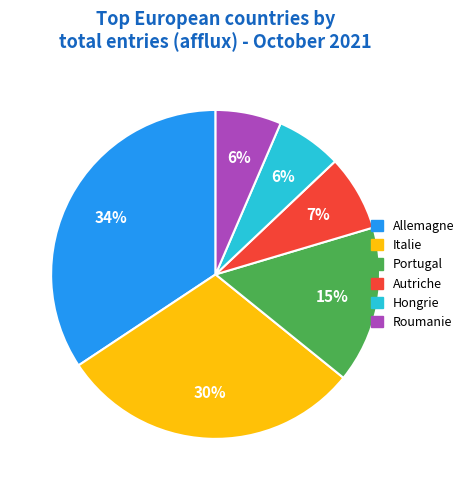

Between Roumanie and Autriche, which is larger?

Autriche